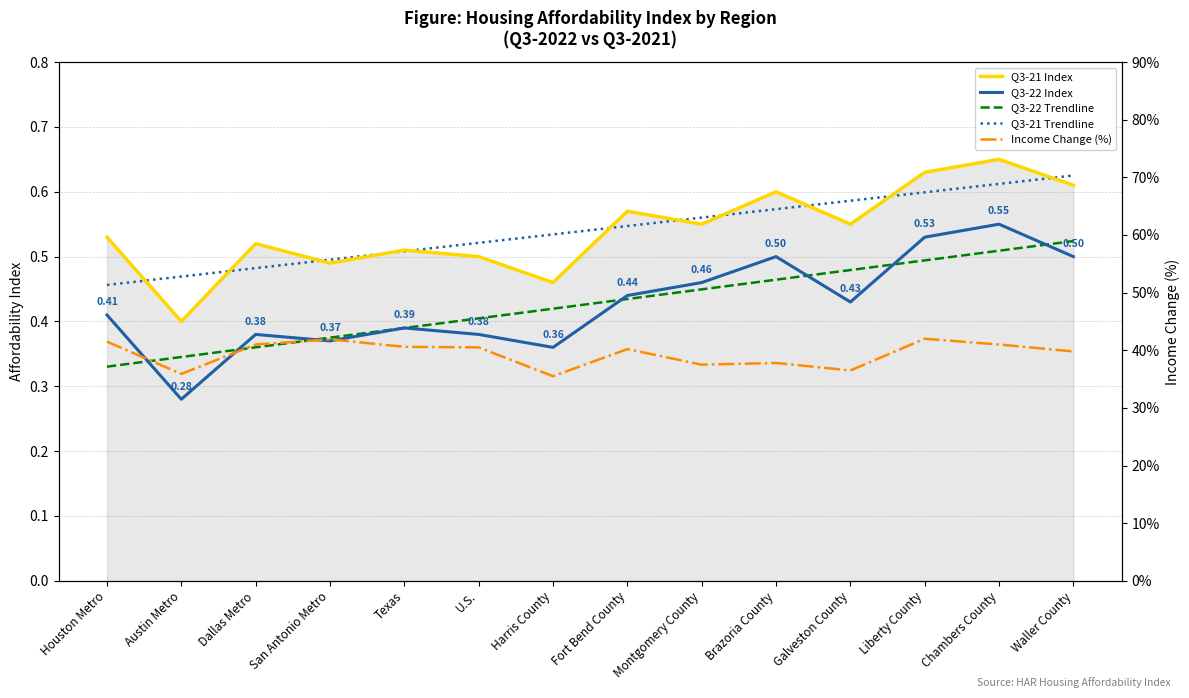

What position from the right is Fort Bend County?

7